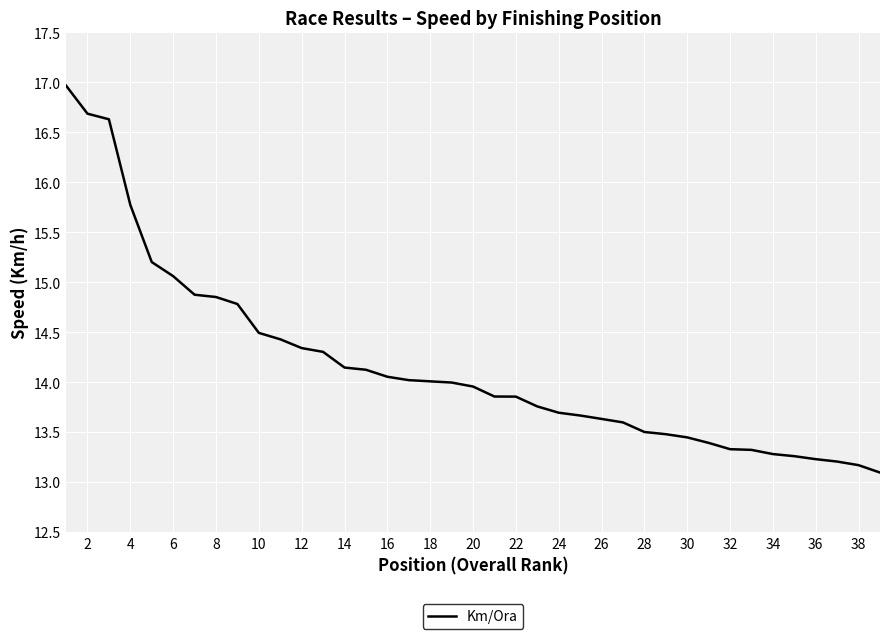

What is the average value?

14.2